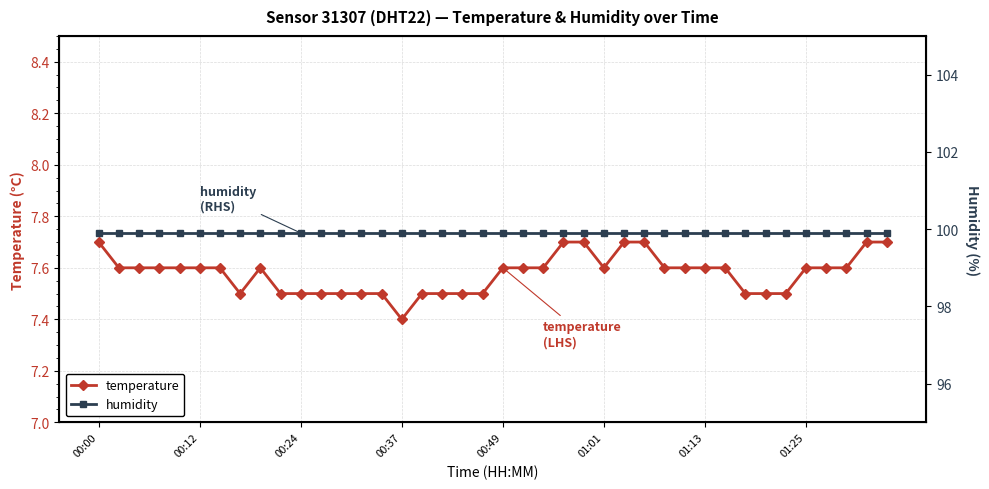

How many temperature values are between 7 and 8?

40